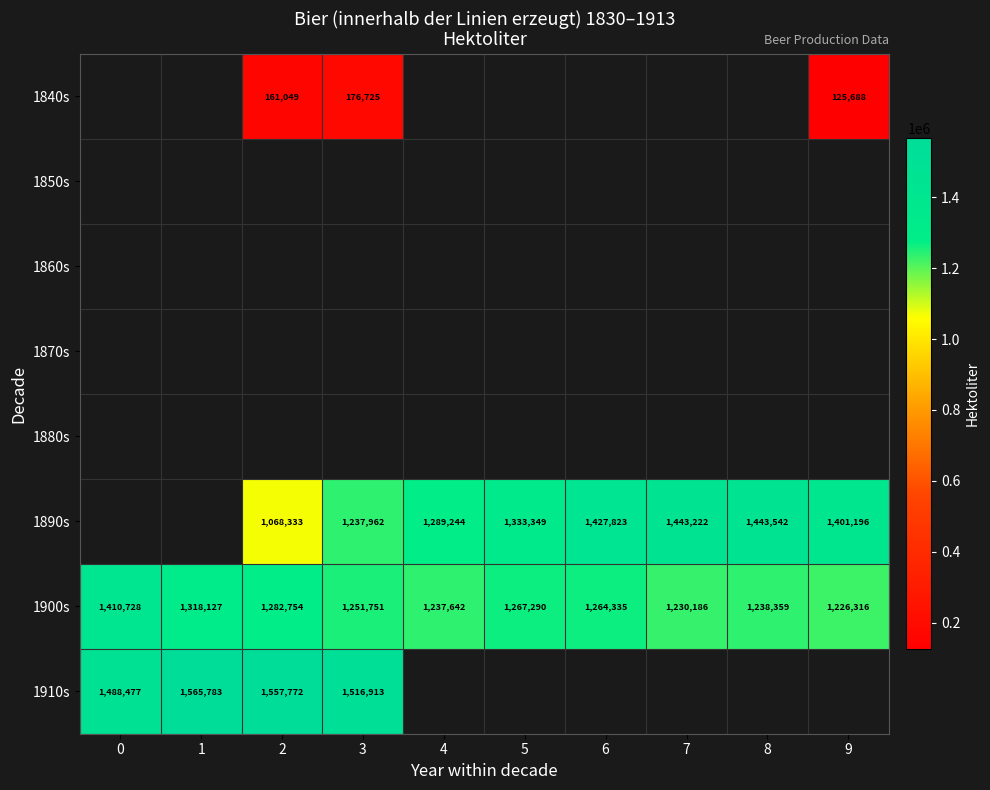

Is the value of 1890s at 9 greater than the value of 1900s at 0?

No